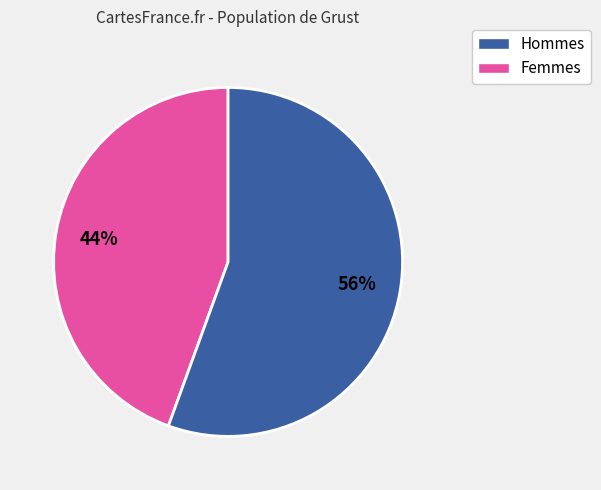

Is there a majority slice in this chart?

Yes